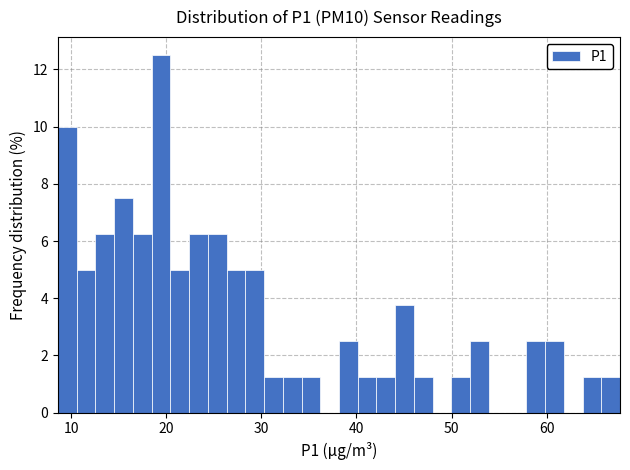

Around what value on the x-axis is the tallest bar? Give the approximate position of its centre, as read against the axis.

19